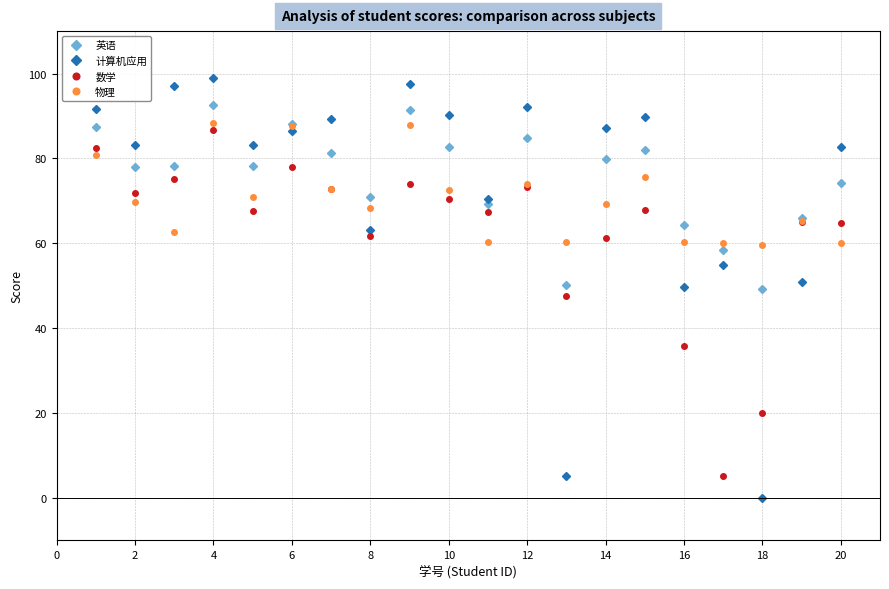

True or false: 计算机应用 and 英语 cross at least once.

True